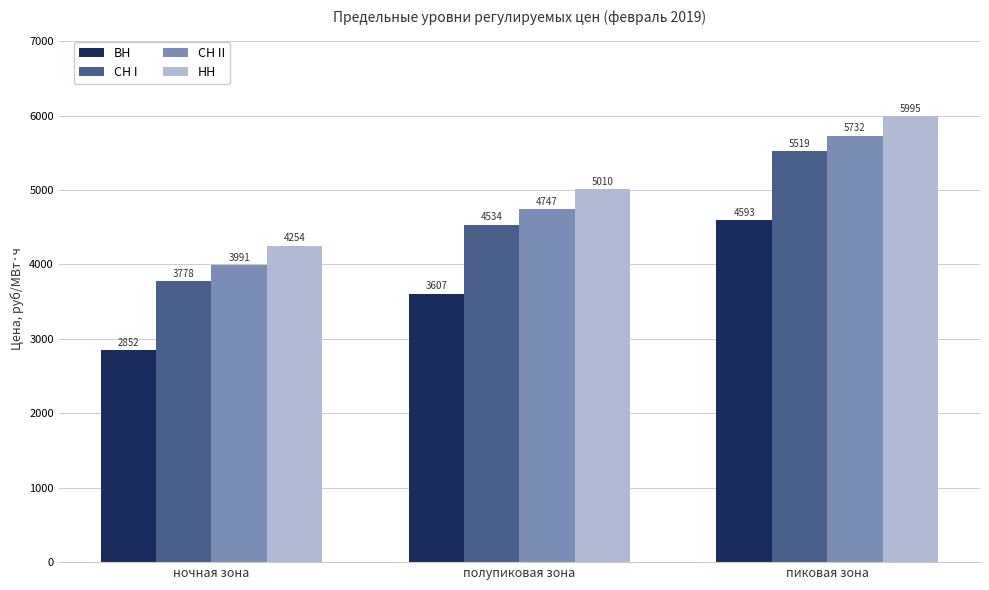

What is the label of the 1st bar from the left?

ночная зона